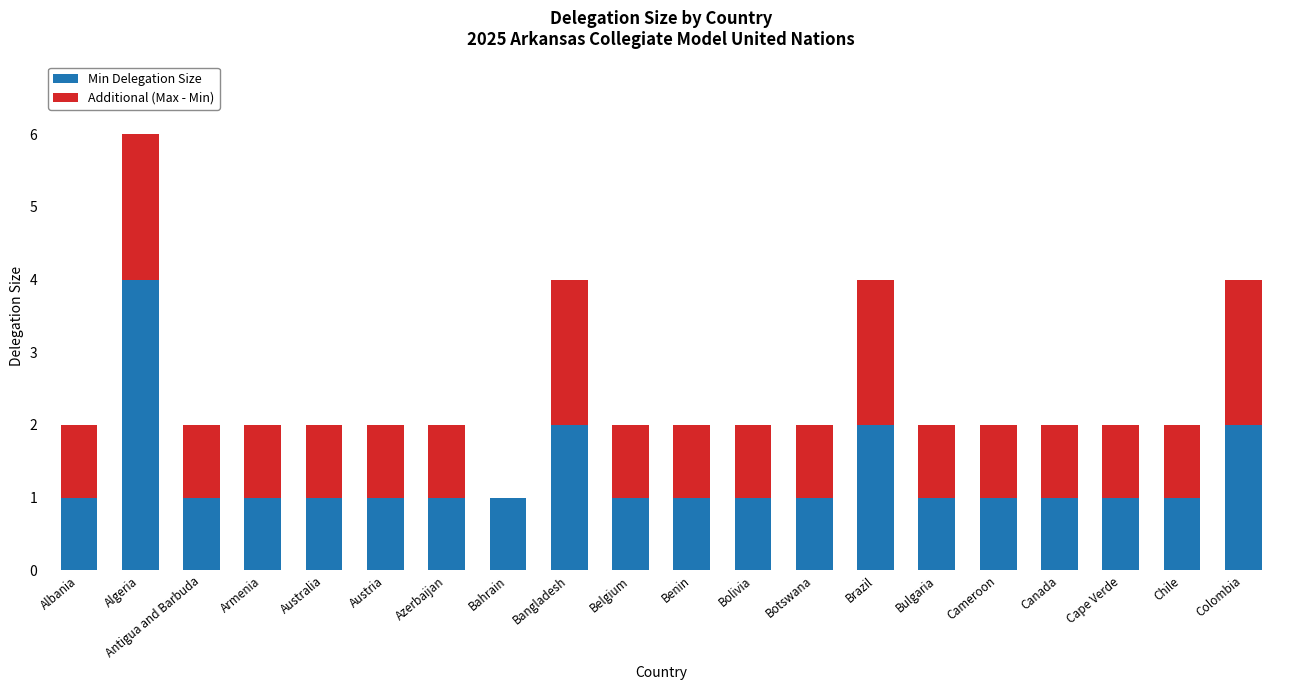

What is the maximum value for Min Delegation Size?

4